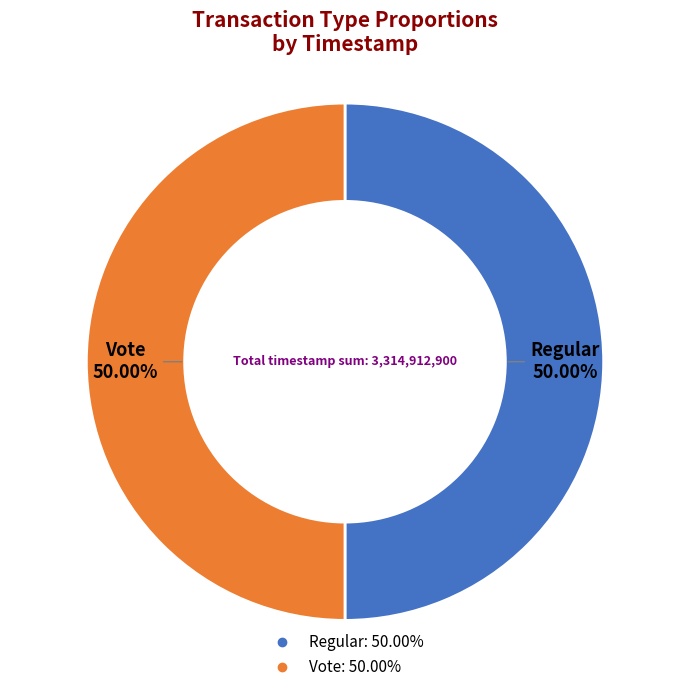

How many slices are in this pie chart?

2